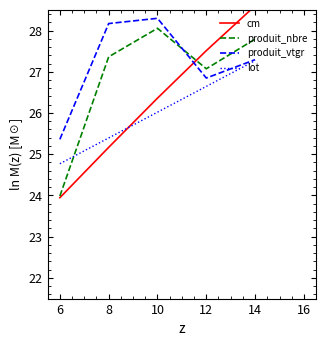

Between 10 and 12, which is larger?

12